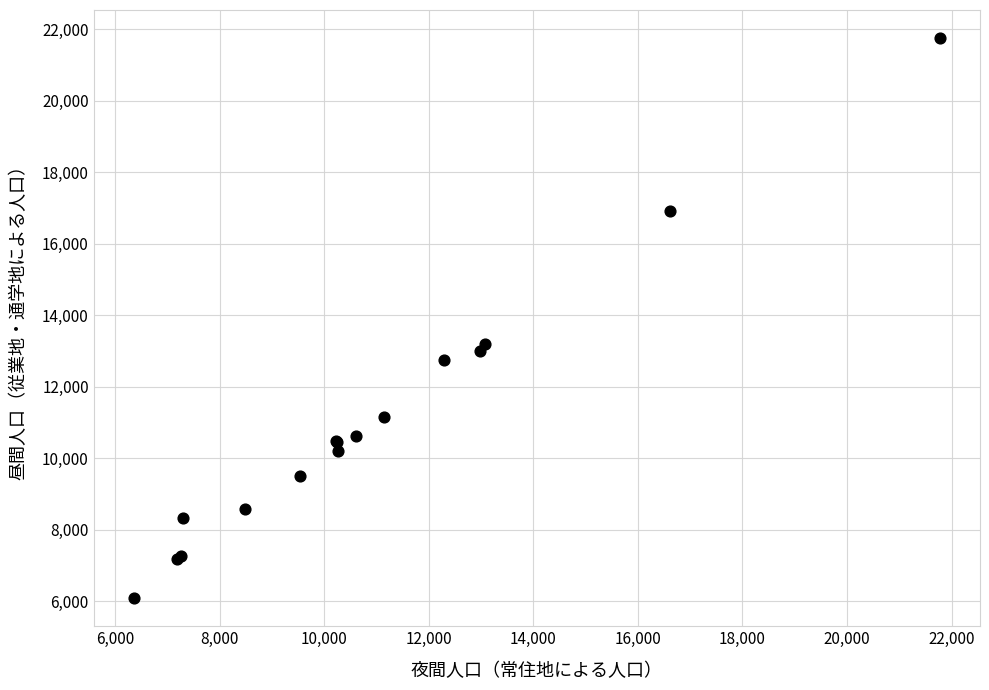

What Y value in the scatter plot is closest to 13920?

13202